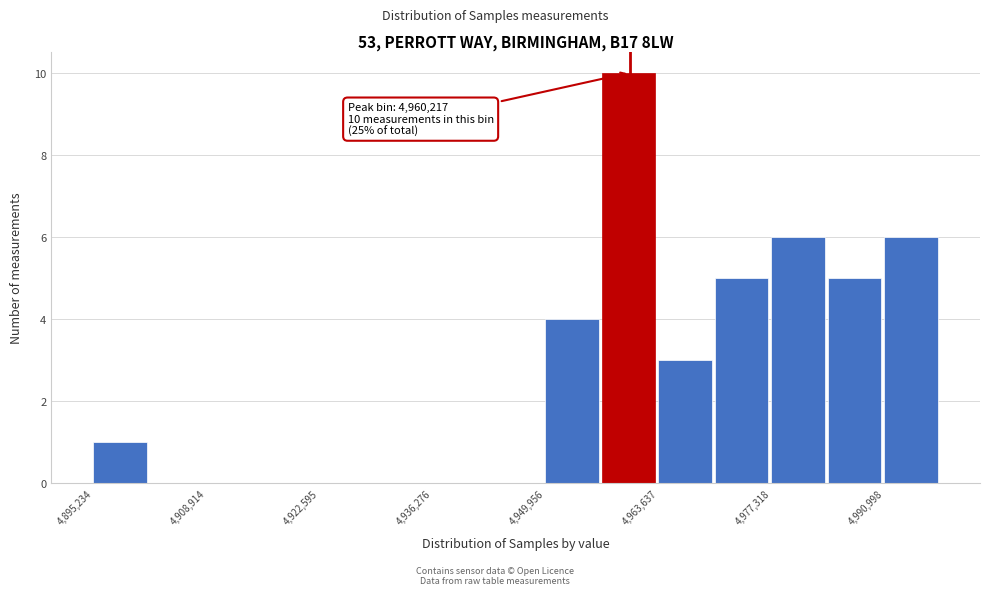

Read against the x-axis, roughly where is the centre of the tallest bar?

4960000